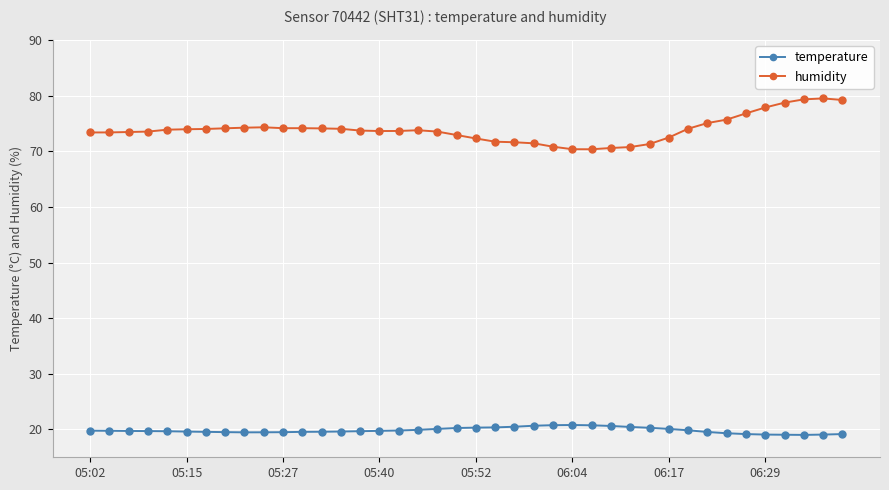

What is the value of the temperature point at the 2nd from the left?

19.8